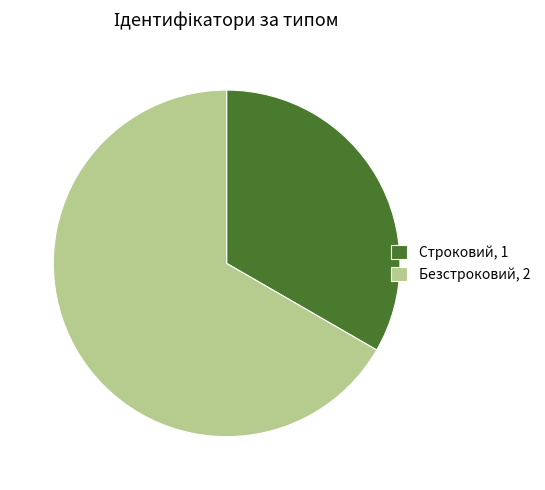

Approximately how many times larger is the value at Безстроковий, 2 compared to Строковий, 1?

2.0